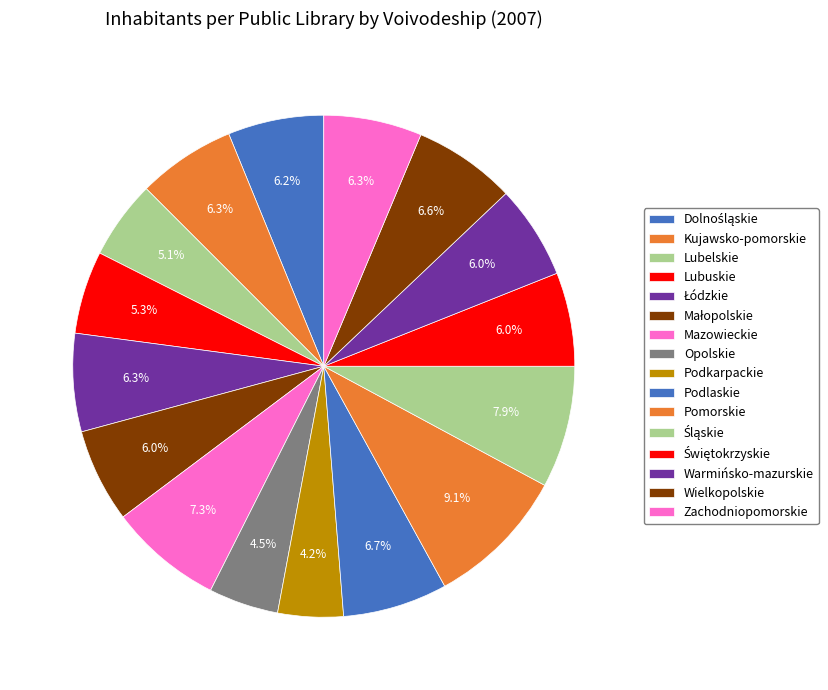

What is the ratio of the value at Lubelskie to the value at Łódzkie?

0.8